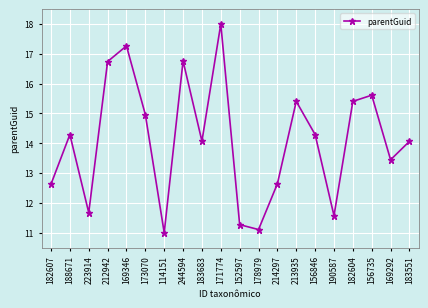

The chart shows a value of 16.5 at 182607. True or false?

False